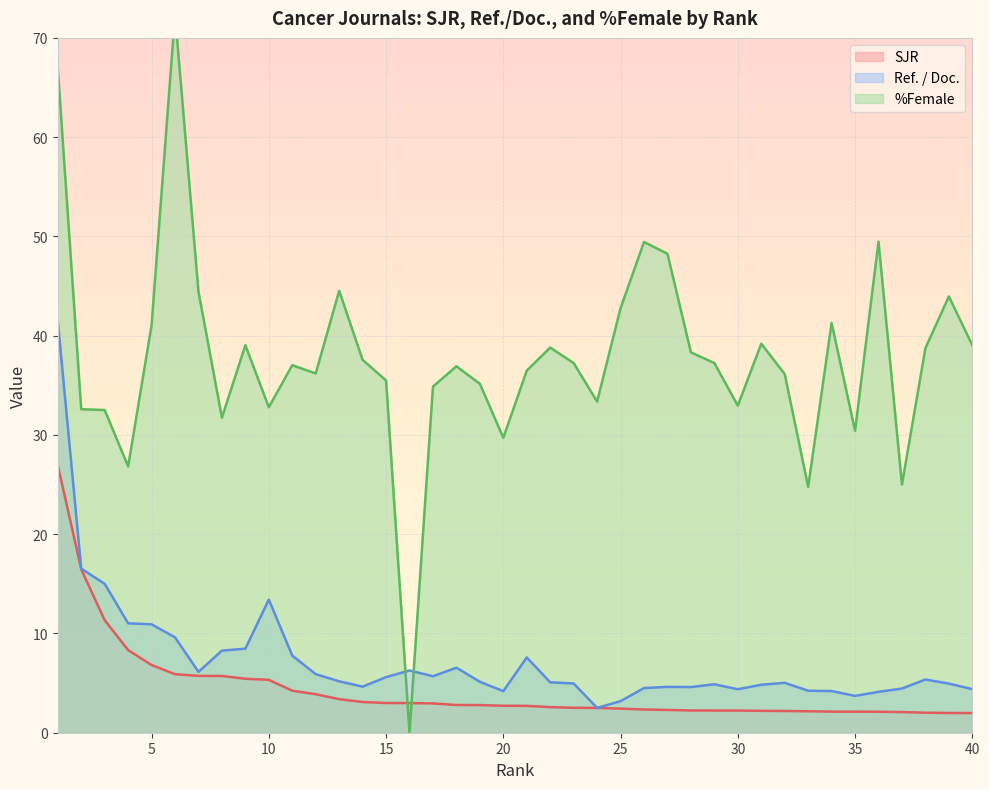

What is the value of the Ref. / Doc. point at the 22nd from the left?

5.1